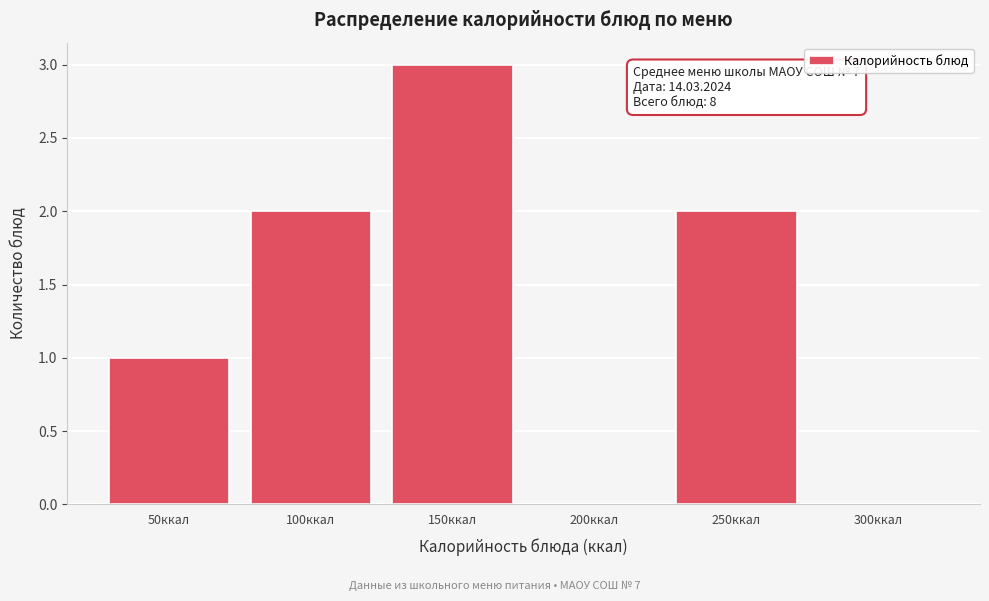

Reading right to left, extract all data points from this chart.

300ккал=0	250ккал=2	200ккал=0	150ккал=3	100ккал=2	50ккал=1